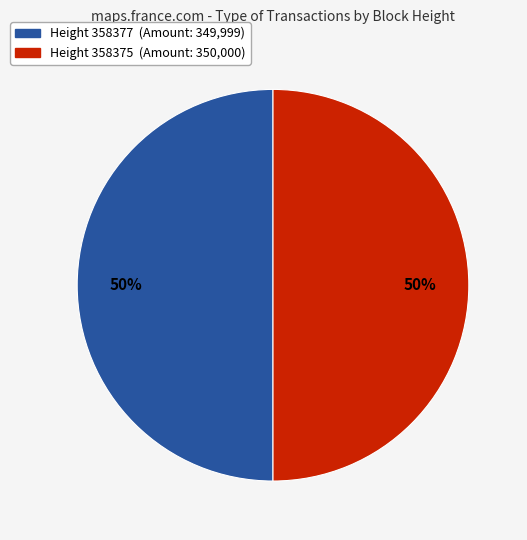

To the nearest percent, what is the average slice percentage?

50%